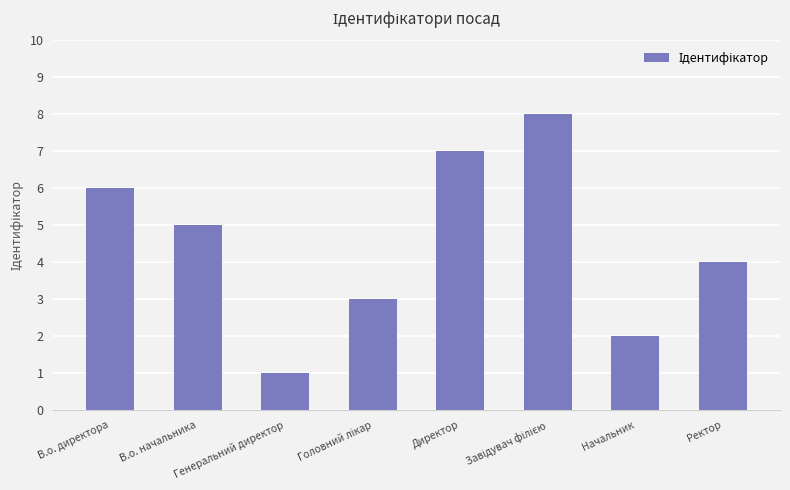

How many data points does each series have?

8